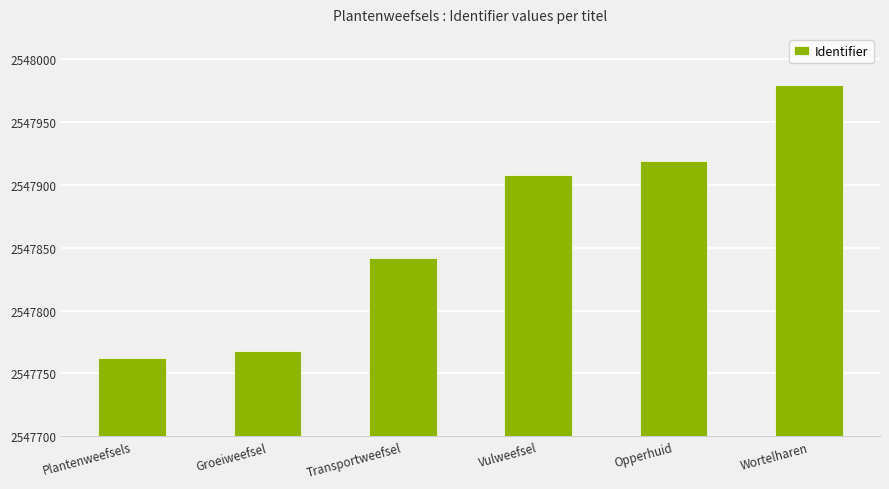

What is the label of the 2nd bar from the right?

Opperhuid